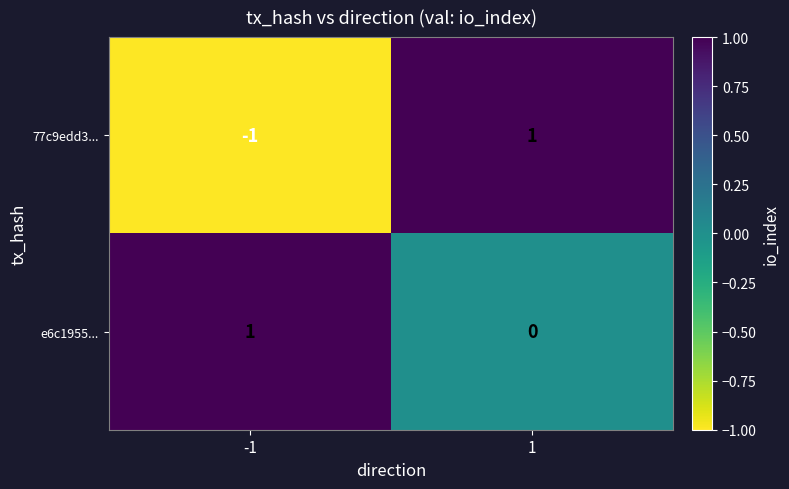

Which series changed the most between -1 and 1?

77c9edd3...